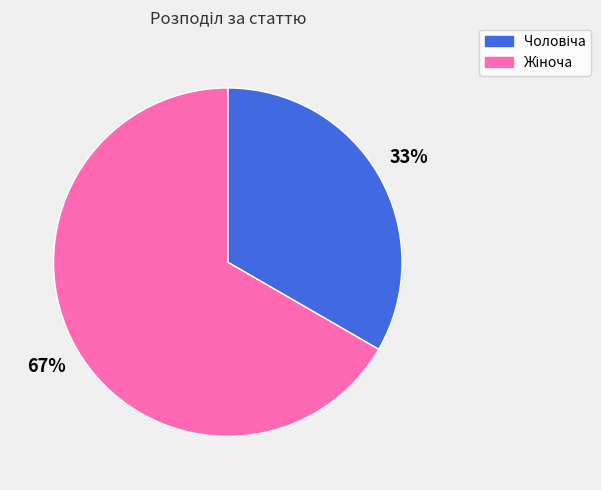

Does any single category account for the majority?

Yes